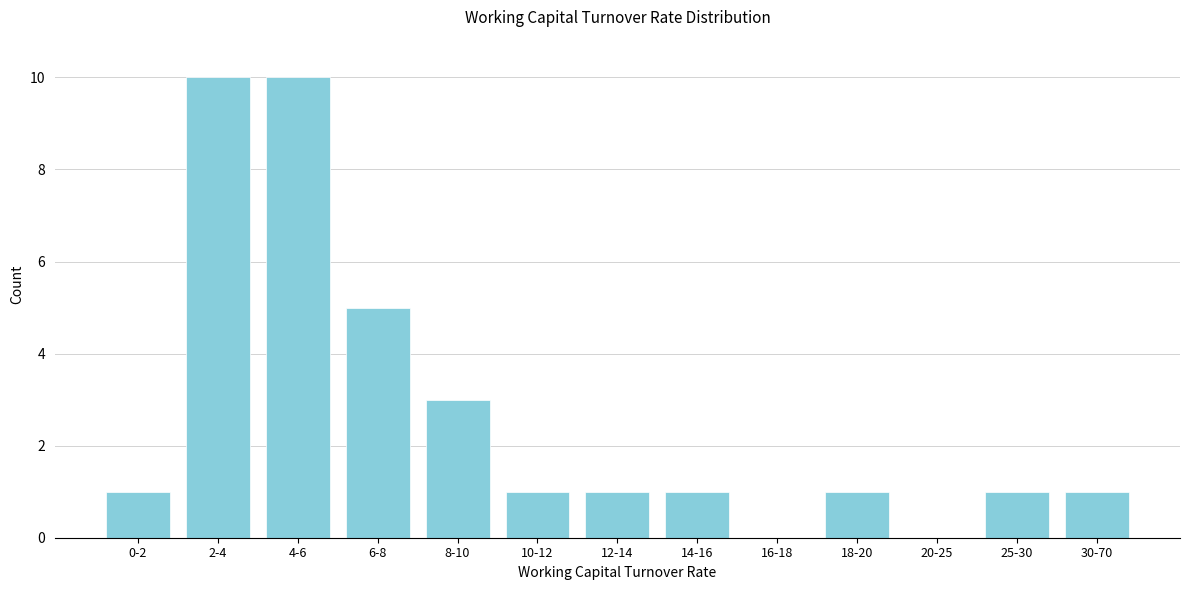

Reading right to left, transcribe all the data shown in this chart.

30-70=1	25-30=1	20-25=0	18-20=1	16-18=0	14-16=1	12-14=1	10-12=1	8-10=3	6-8=5	4-6=10	2-4=10	0-2=1